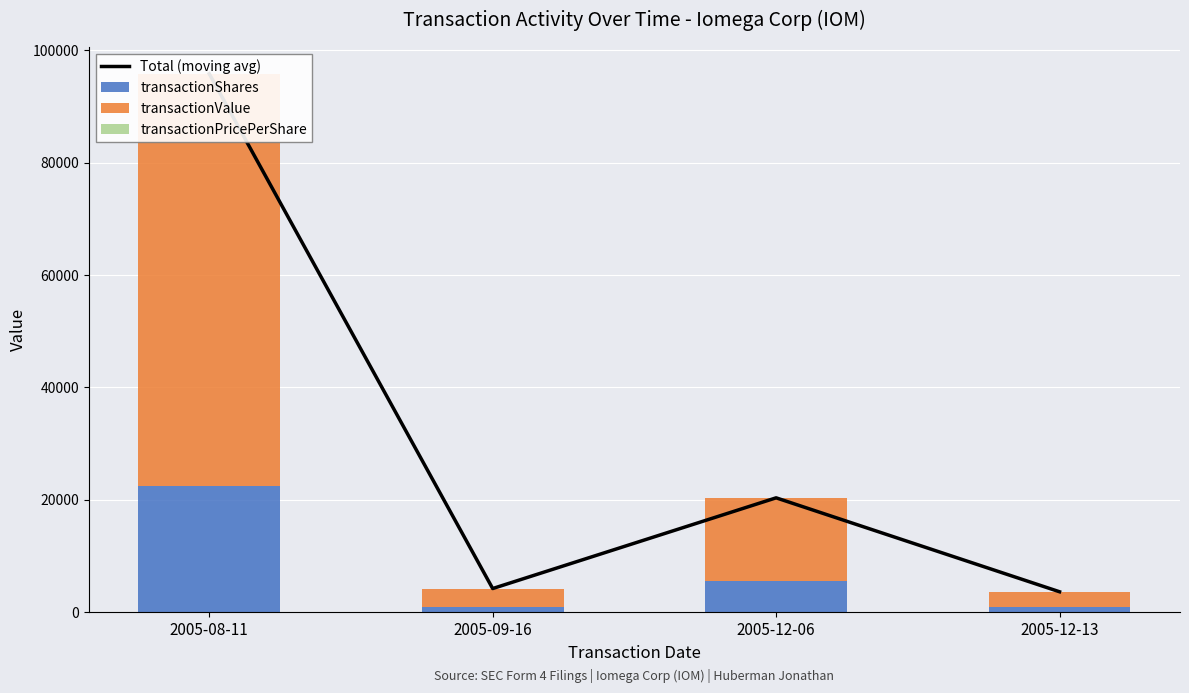

Reading left to right, what are all the values shown in this chart?

Total (moving avg): 2005-08-11=95853.3	2005-09-16=4203.2	2005-12-06=20353.7	2005-12-13=3632.6
transactionShares: 2005-08-11=22500.0	2005-09-16=1000.0	2005-12-06=5500.0	2005-12-13=1000.0
transactionValue: 2005-08-11=73350.0	2005-09-16=3200.0	2005-12-06=14851.0	2005-12-13=2630.0
transactionPricePerShare: 2005-08-11=3.3	2005-09-16=3.2	2005-12-06=2.7	2005-12-13=2.6